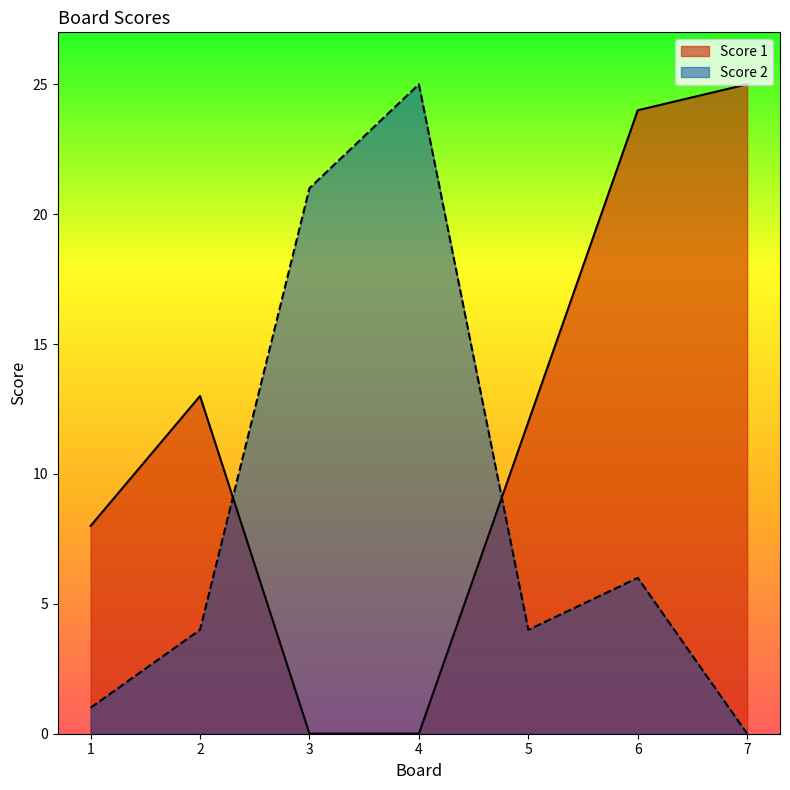

What is the average value of the Score 2 series?

9